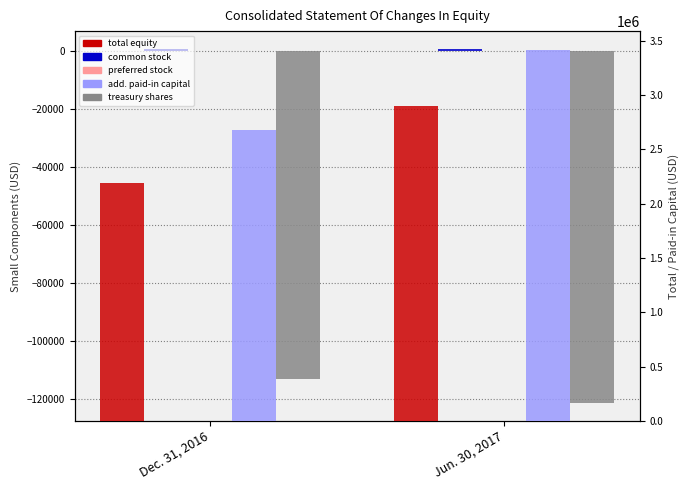

What is the sum of all Treasury shares [Member] values?

-234705